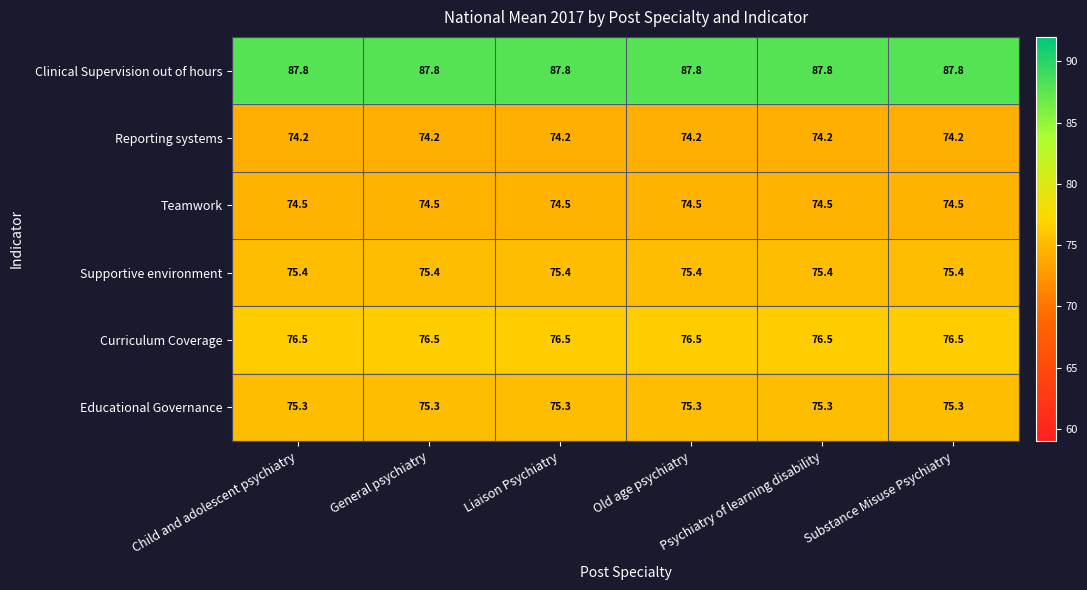

Which series has the largest total across all categories?

Clinical Supervision out of hours